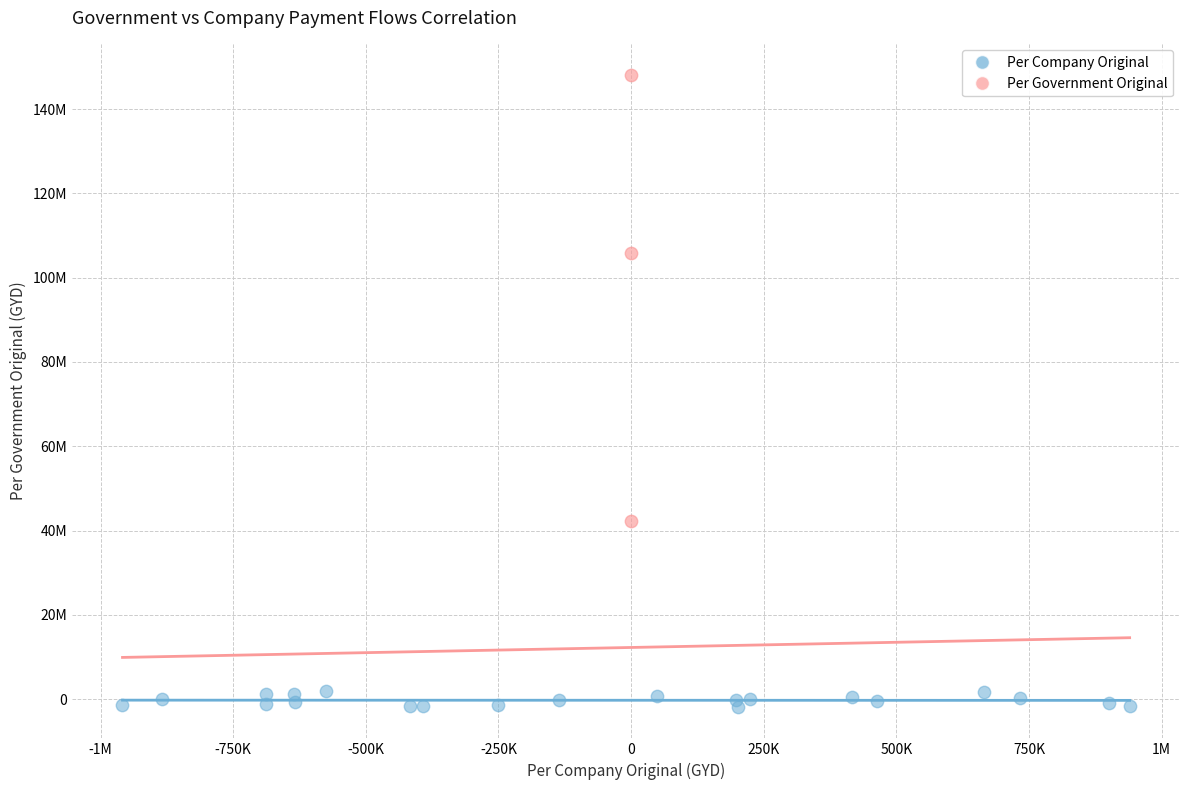

What are all the series names shown in the legend?

Per Company Original, Per Government Original